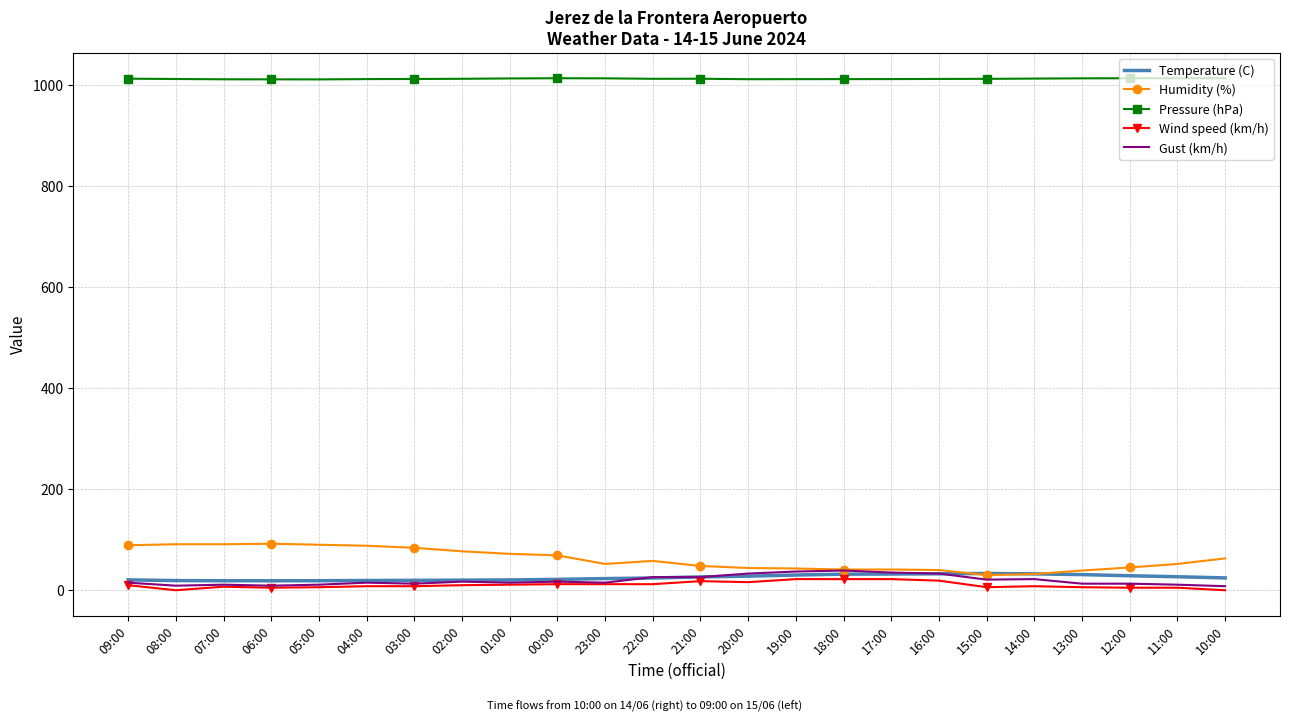

Is it true that Wind speed (km/h) equals 8.0 at 04:00?

True